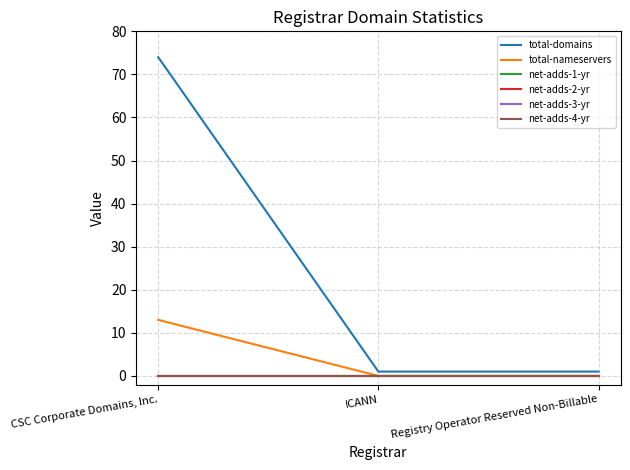

Is this an area chart (filled region under the line)?

No